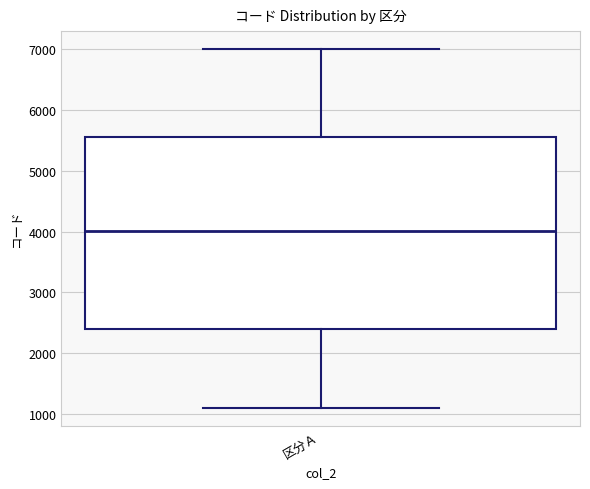

Where is the lower edge of the box for 区分Ａ on the y-axis? The values are not printed on the chart, so give them approximately, as read against the axis.

2400